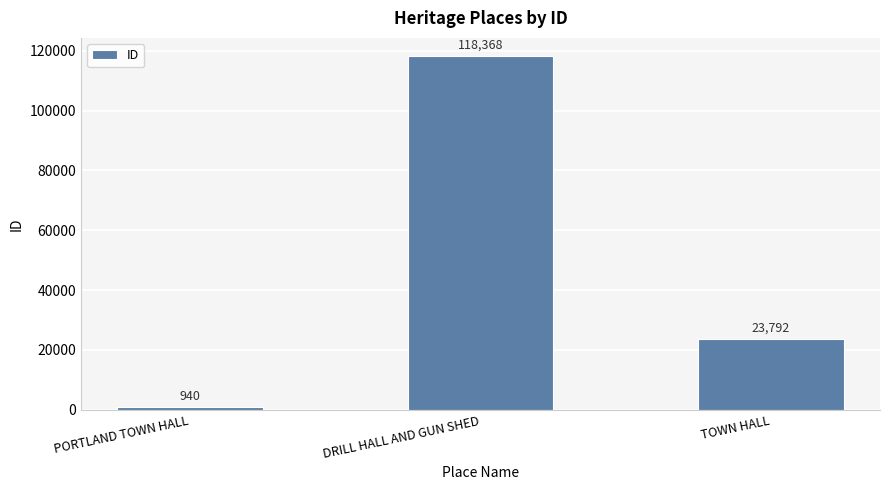

List the labels in order of value, smallest first.

PORTLAND TOWN HALL, TOWN HALL, DRILL HALL AND GUN SHED